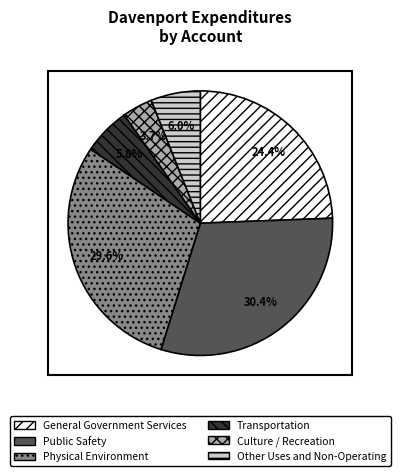

The Transportation slice represents 6% of the pie. True or false?

True